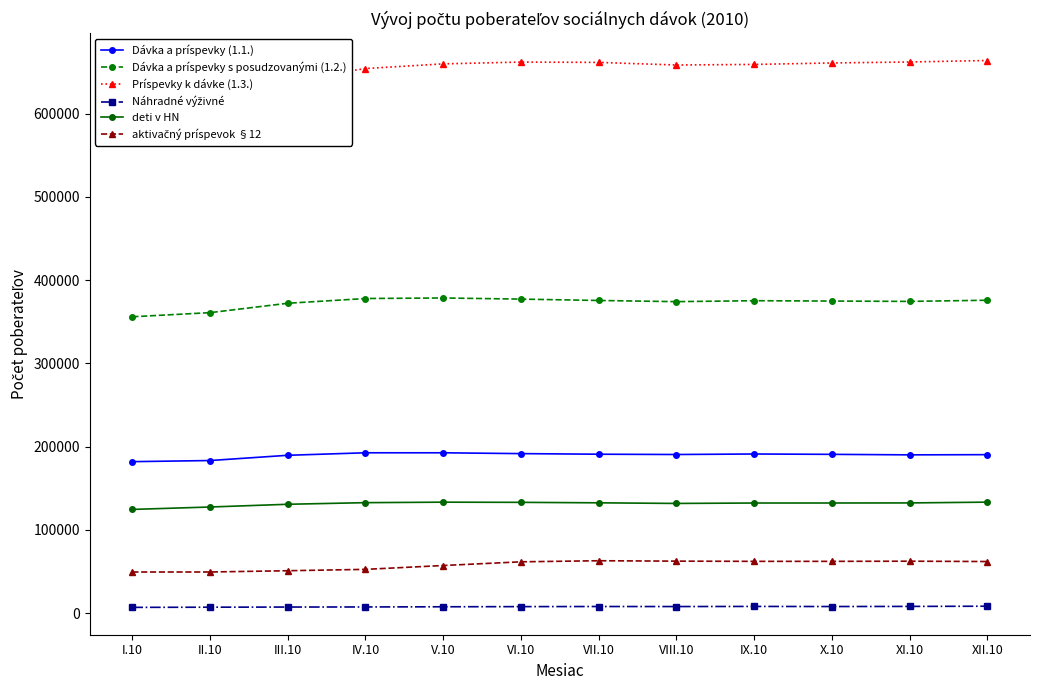

What is the total value across all series at XI.10?

1429569